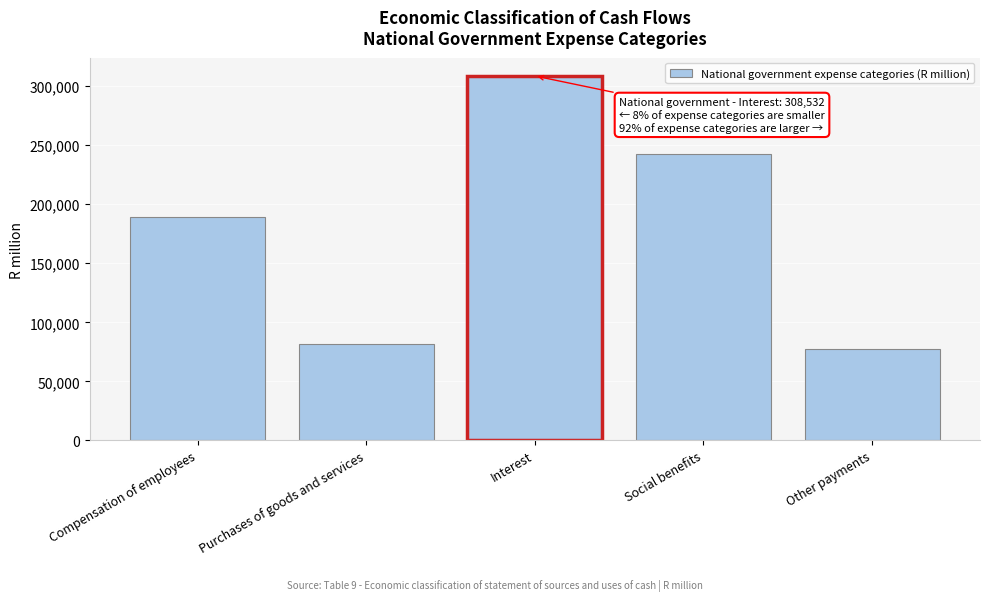

Reading left to right, what are all the values shown in this chart?

Compensation of employees=188792	Purchases of goods and services=81864	Interest=308532	Social benefits=242447	Other payments=77051